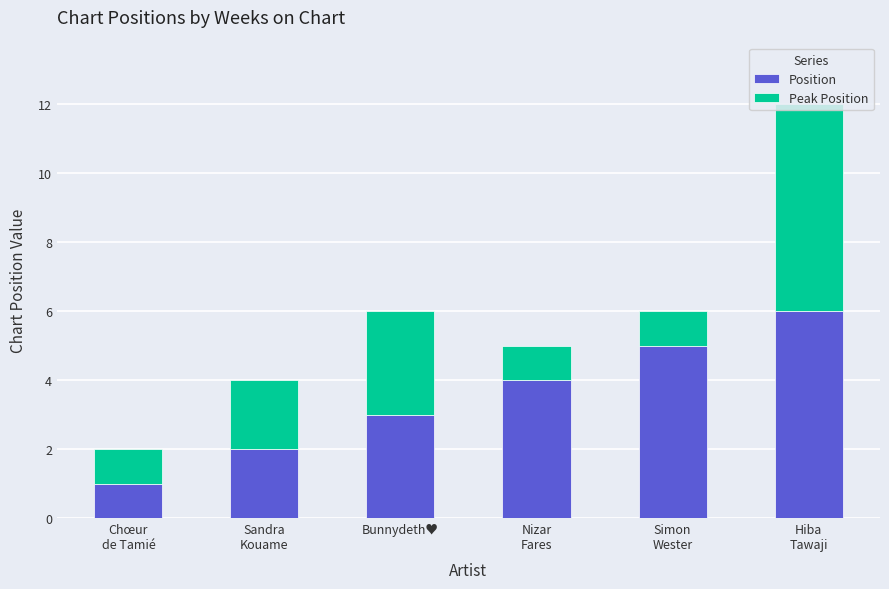

Read the Position value at Bunnydeth♥.

3